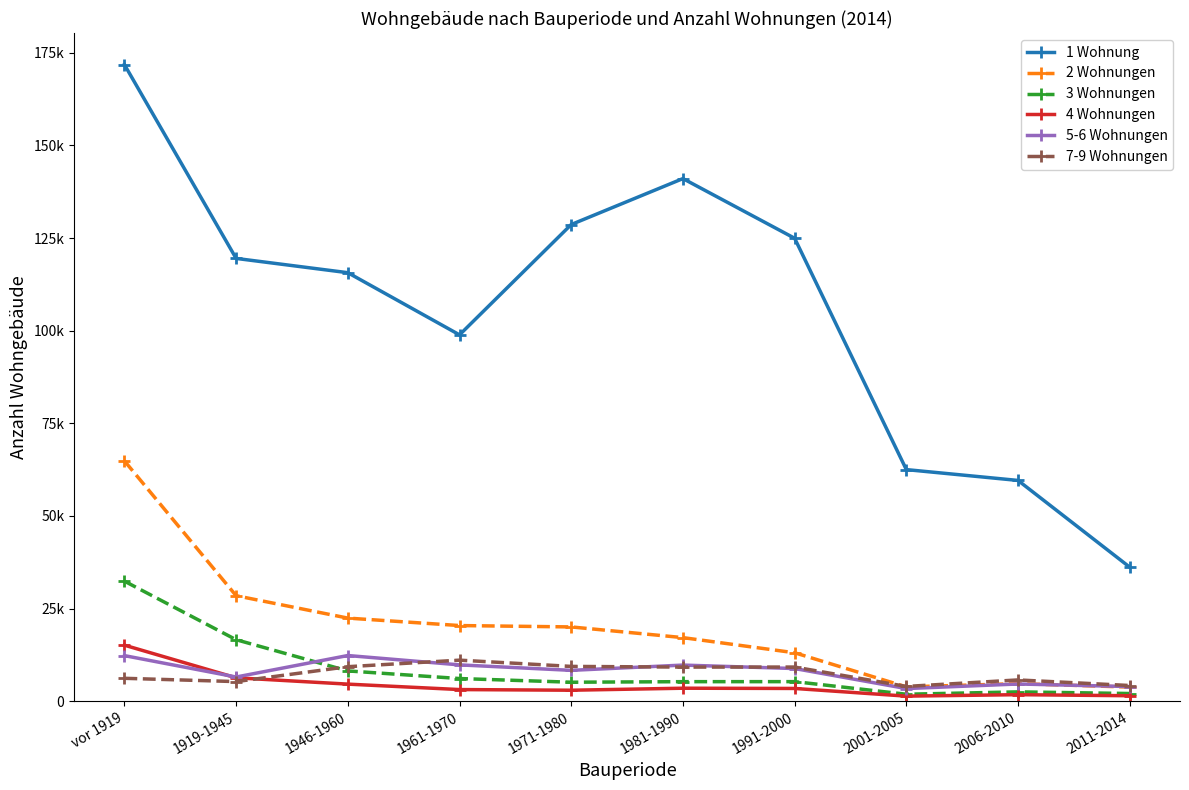

What is the difference between the 5-6 Wohnungen values at 1946-1960 and 2006-2010?

7684